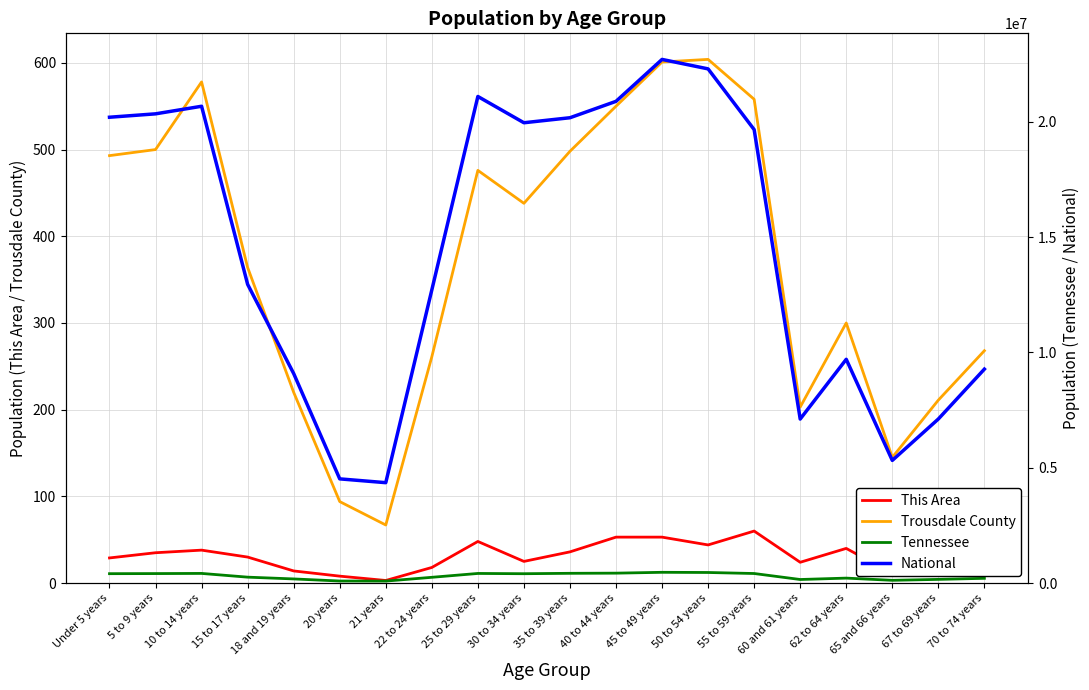

At which label is Trousdale County closest to 335?

15 to 17 years